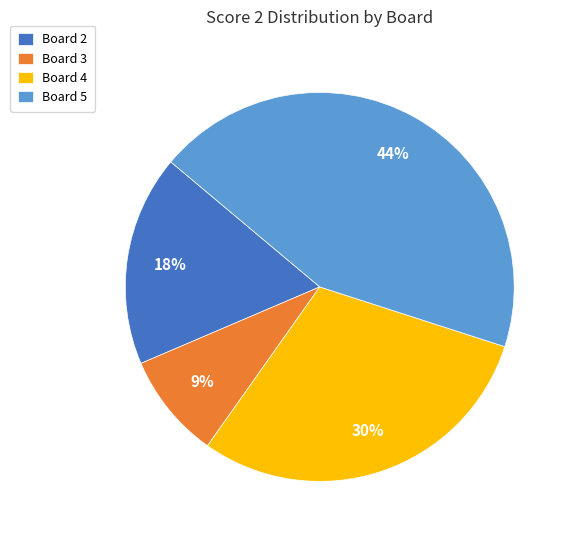

To the nearest percent, what percentage of the pie is Board 5?

44%